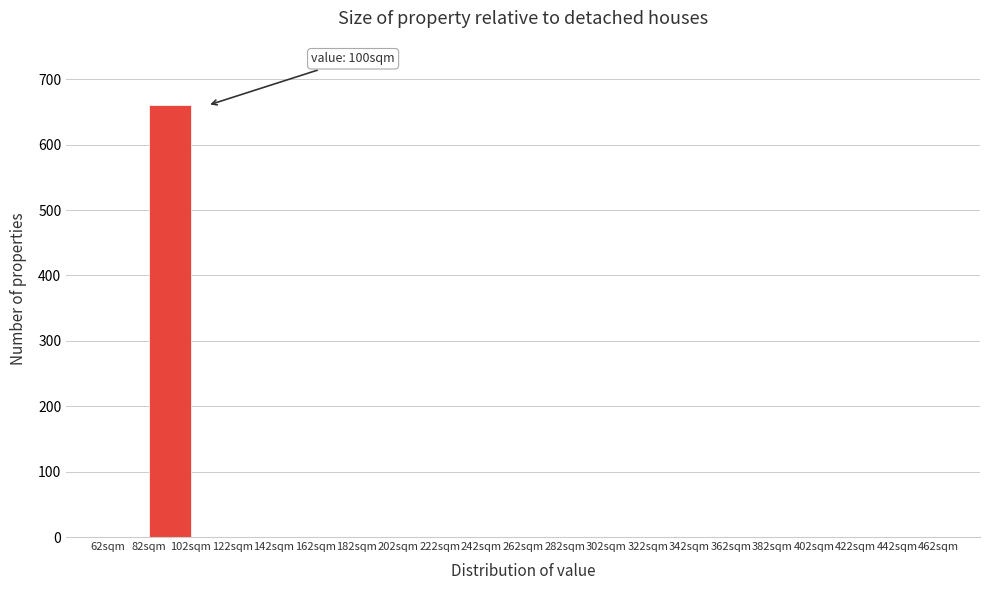

Which range on the x-axis has the tallest bar?

82 to 102